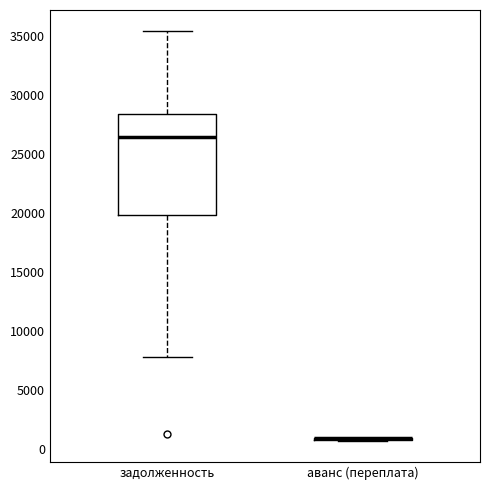

Reading left to right, read every box against the y-axis: the position of its median line, the range the box covers, and the ends of its whiskers. The values are not printed on the chart, so give them approximately, as read against the axis.

задолженность: median 26500, box 20000 to 28500, whiskers 8000 to 35500
аванс (переплата): box collapsed to a line at 1000, whiskers 500 to 1000